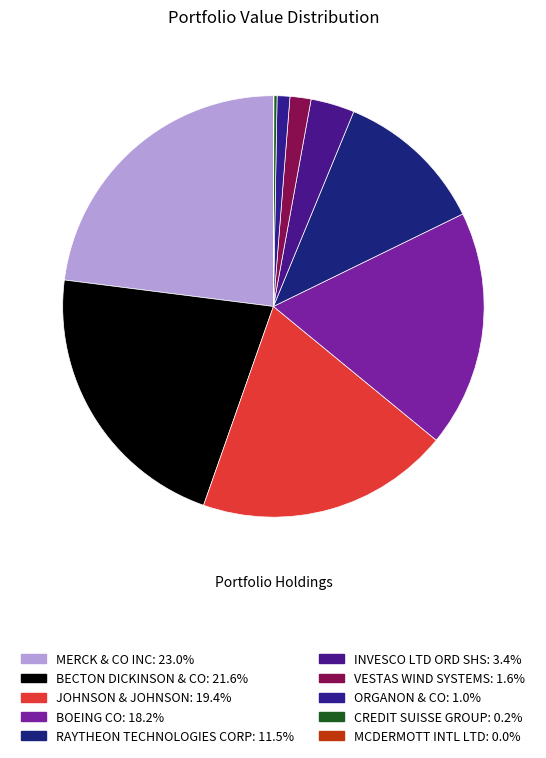

Is it true that BOEING CO is 5% of the pie?

False